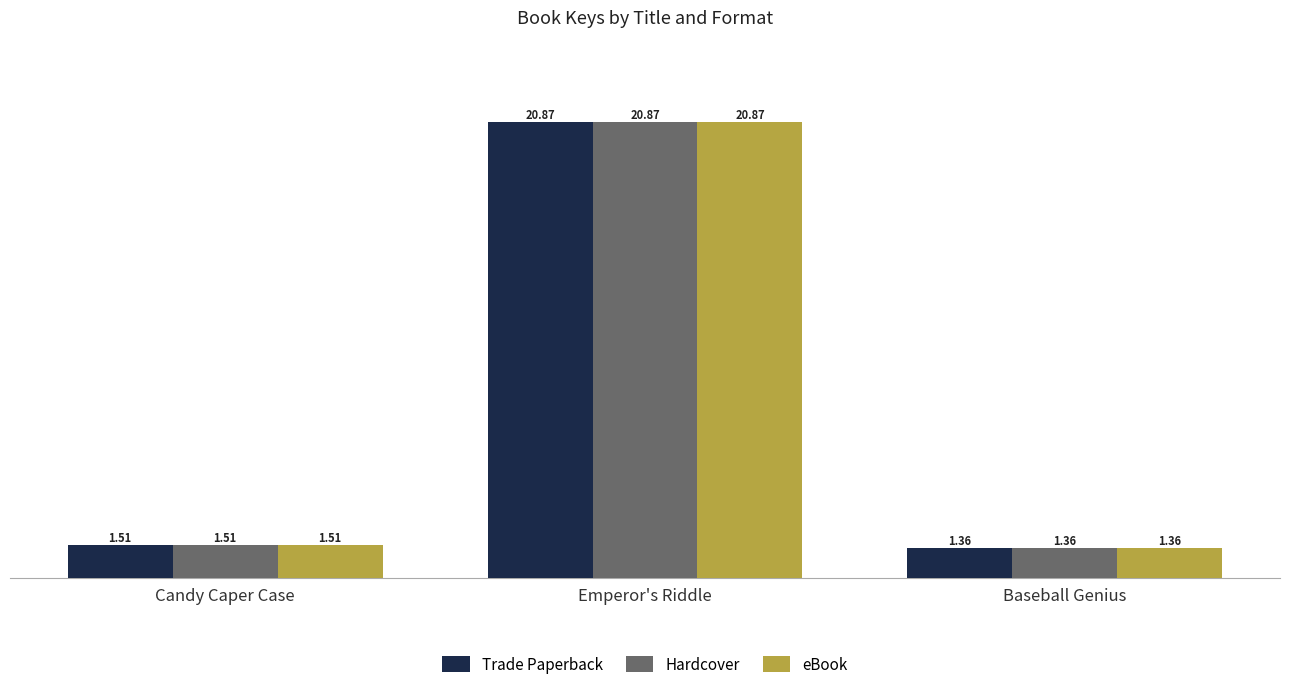

What are all the series names shown in the legend?

Trade Paperback, Hardcover, eBook